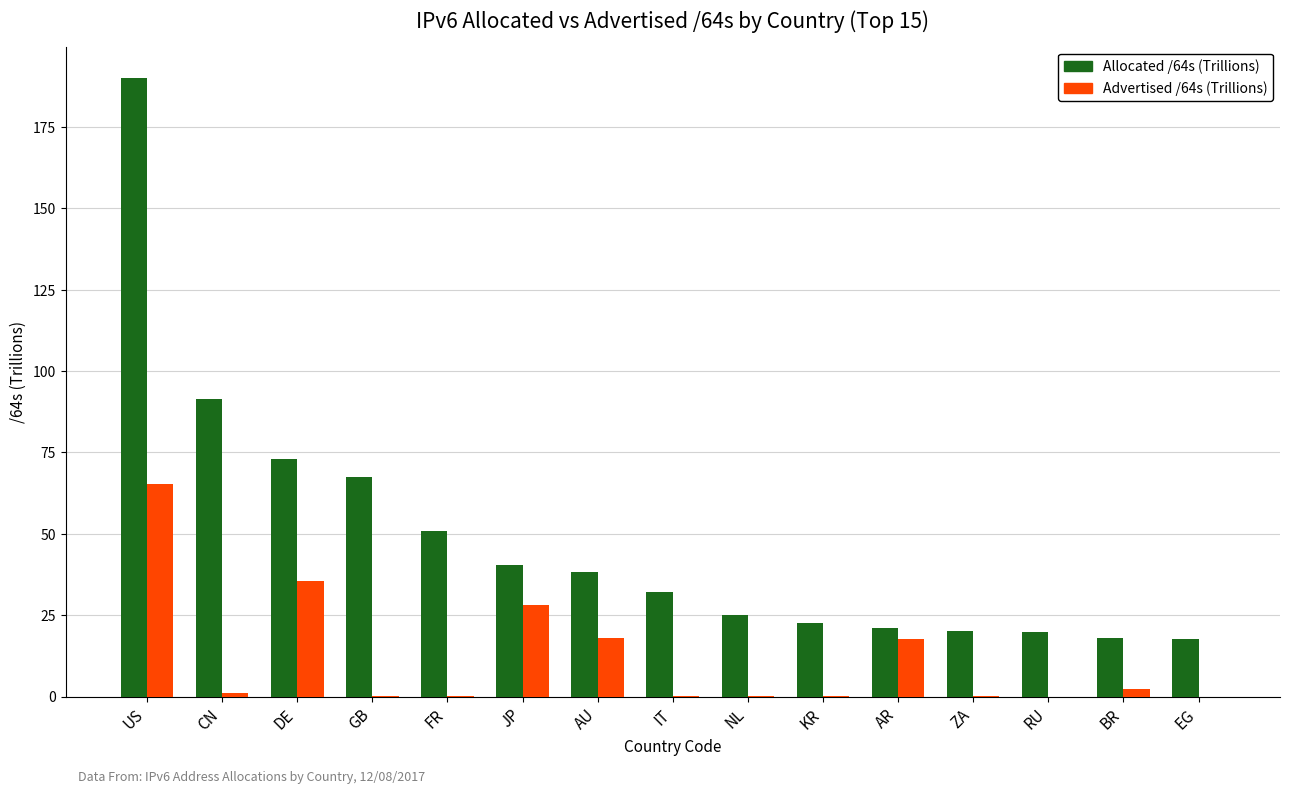

Which series has the largest total across all categories?

Allocated /64s (Trillions)